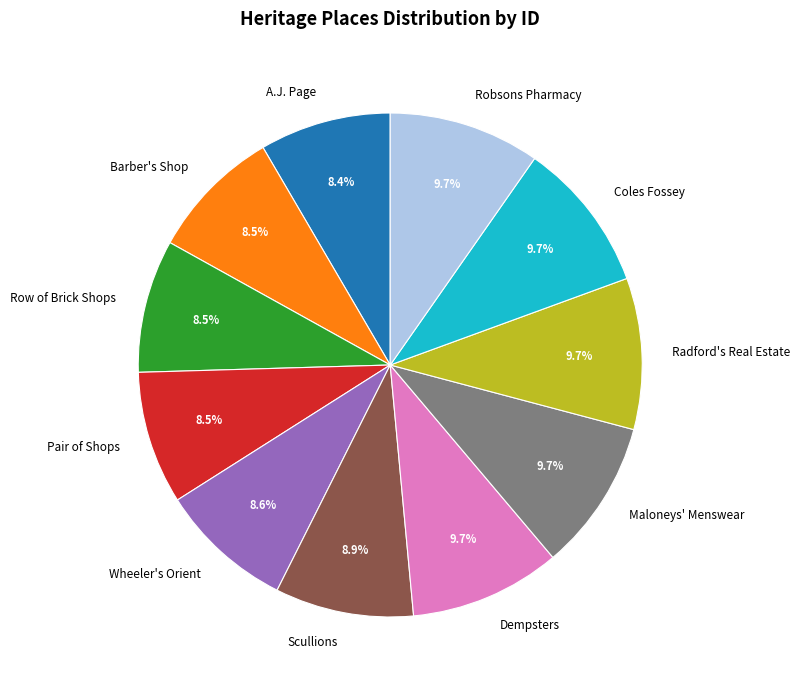

Is there any slice that represents more than half of the pie?

No